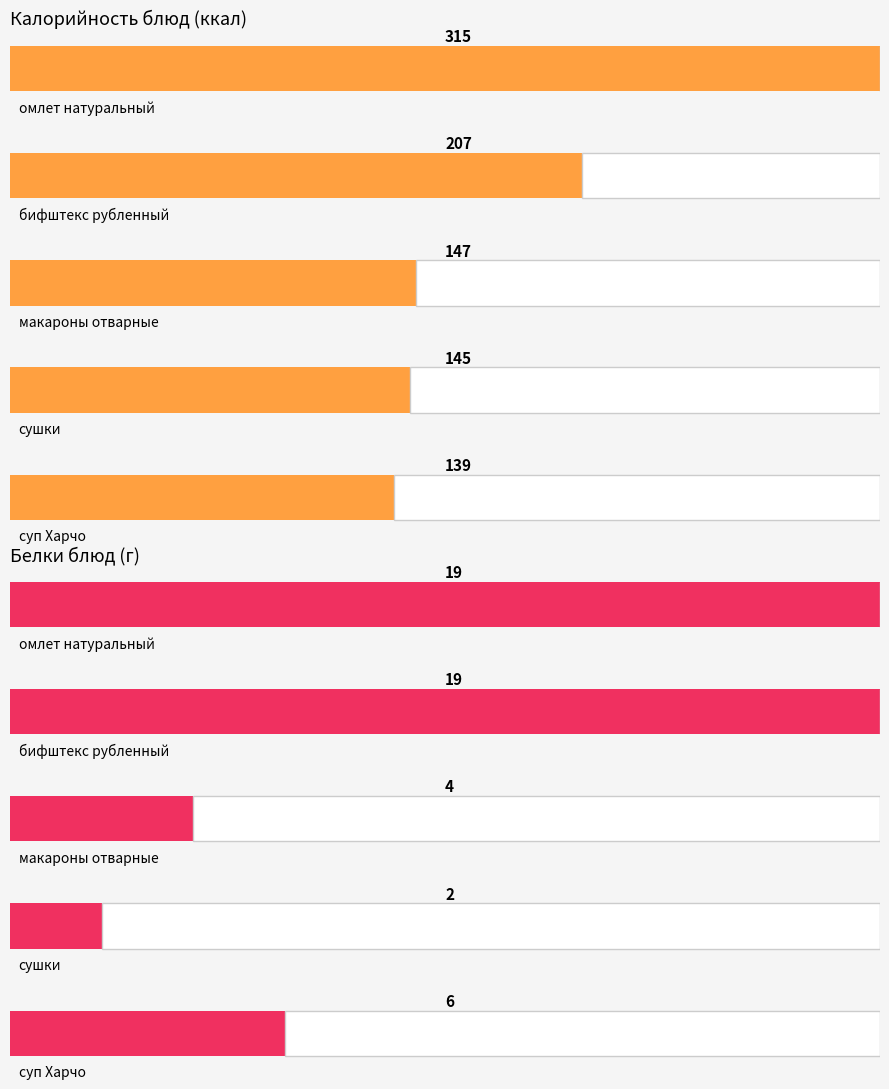

What are all the series names shown in the legend?

Калорийность, Белки